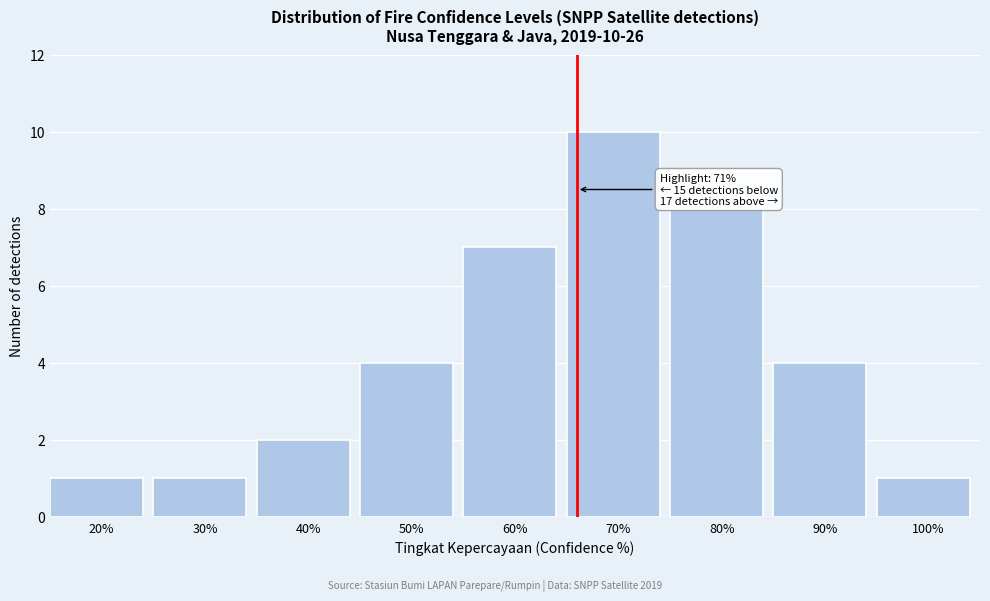

Reading left to right, extract all data points from this chart.

20%=1	30%=1	40%=2	50%=4	60%=7	70%=10	80%=8	90%=4	100%=1